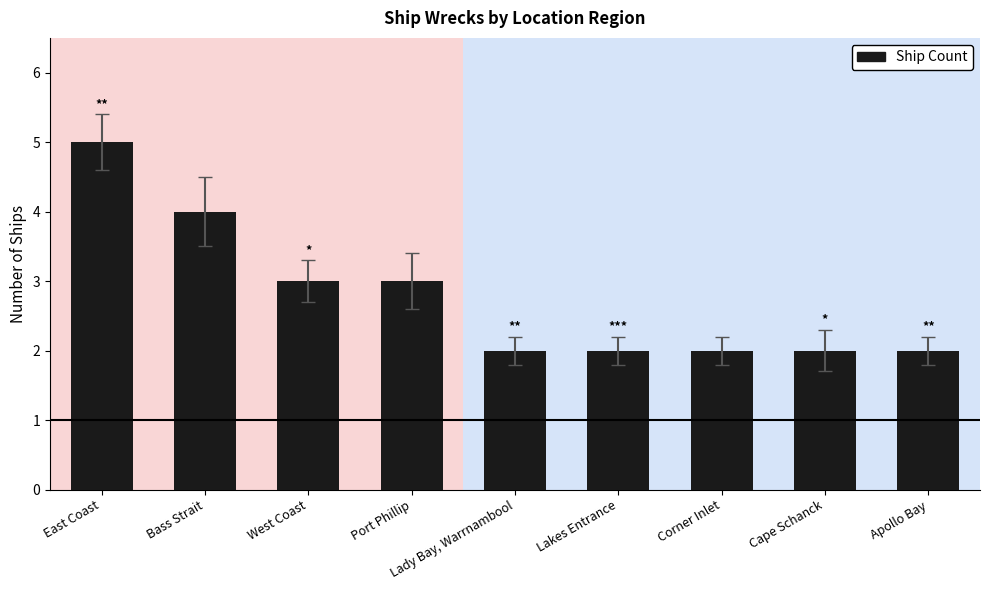

True or false: the data shows 2 at Lady Bay, Warrnambool.

True